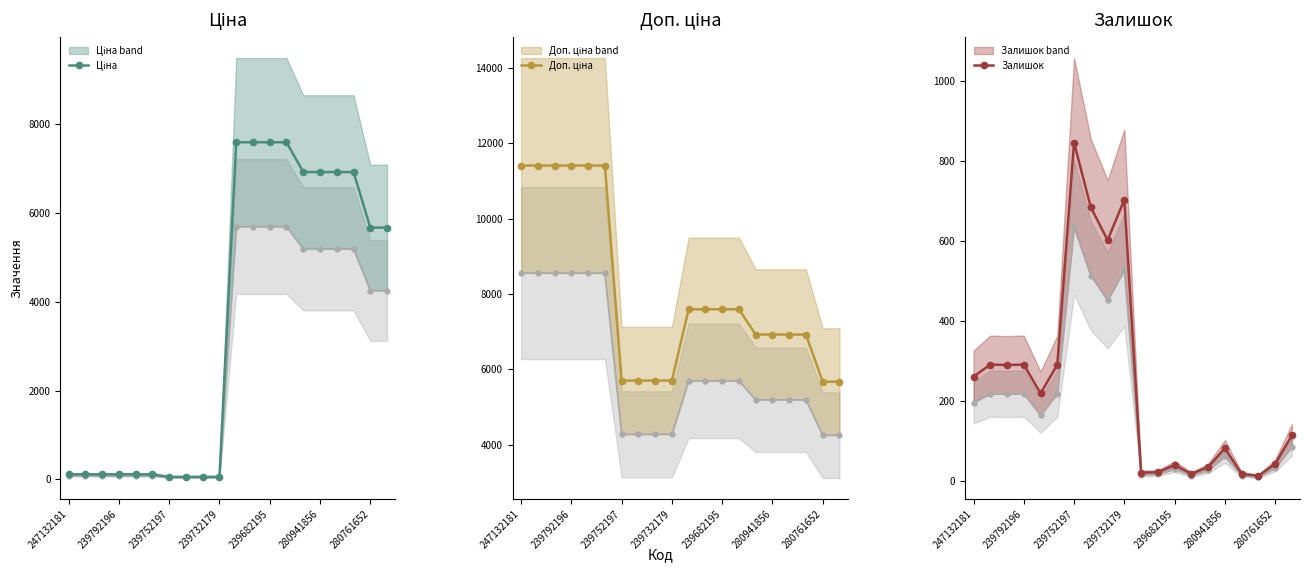

The value of Ціна at 16 is 9094.5. True or false?

False